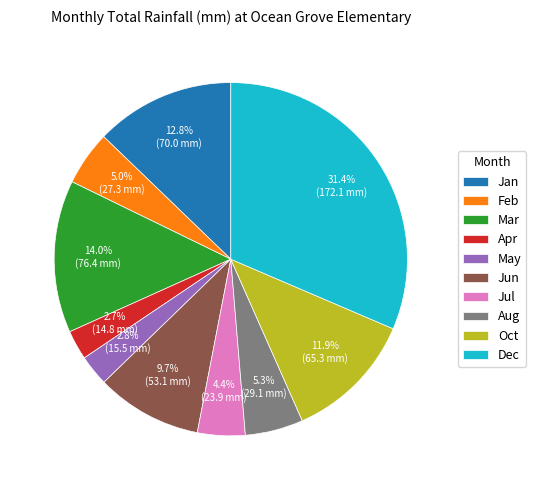

Which category has the biggest portion of the pie?

Dec